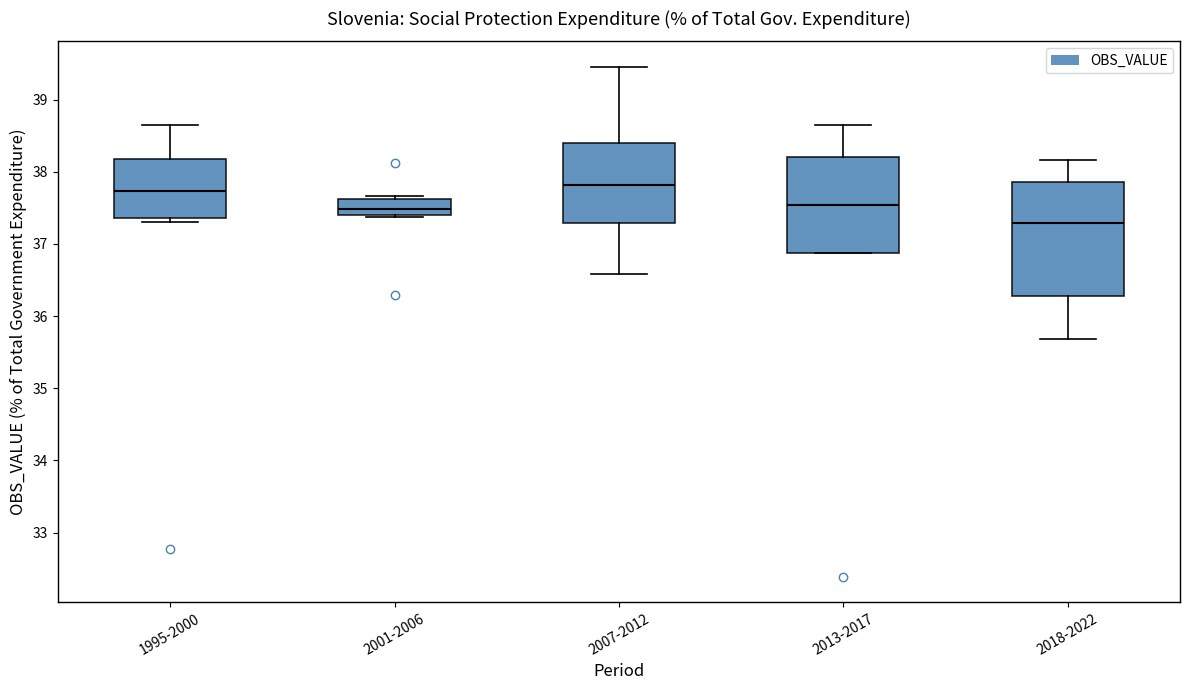

Reading left to right, transcribe this box plot: for each box, give where its median line is, the range the box spans, and where its two whiskers end, as read against the y-axis. The values are not printed on the chart, so give them approximately, as read against the axis.

1995-2000: median 37.7, box 37.4 to 38.2, whiskers 37.3 to 38.6
2001-2006: median 37.5, box 37.4 to 37.6, whiskers 37.4 to 37.7
2007-2012: median 37.8, box 37.3 to 38.4, whiskers 36.6 to 39.5
2013-2017: median 37.5, box 36.9 to 38.2, whiskers 36.9 to 38.7
2018-2022: median 37.3, box 36.3 to 37.9, whiskers 35.7 to 38.2